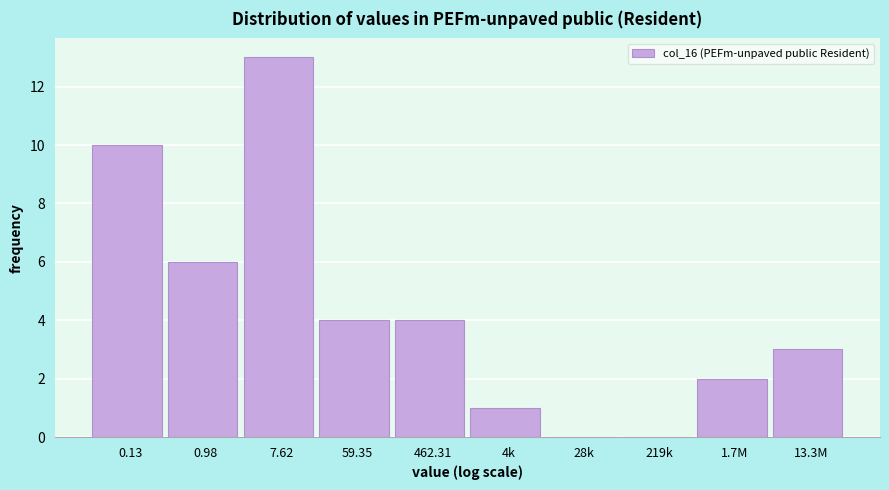

Reading left to right, transcribe all the data shown in this chart.

0.13=10	0.98=6	7.62=13	59.35=4	462.31=4	4k=1	28k=0	219k=0	1.7M=2	13.3M=3